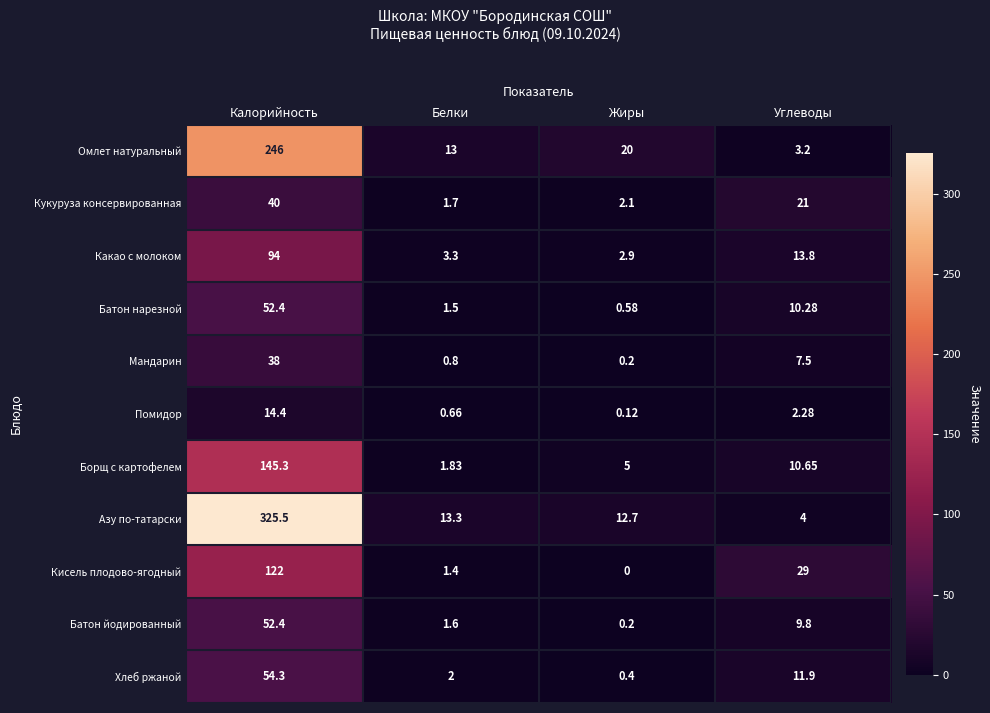

Which category has the highest value across all series?

Калорийность